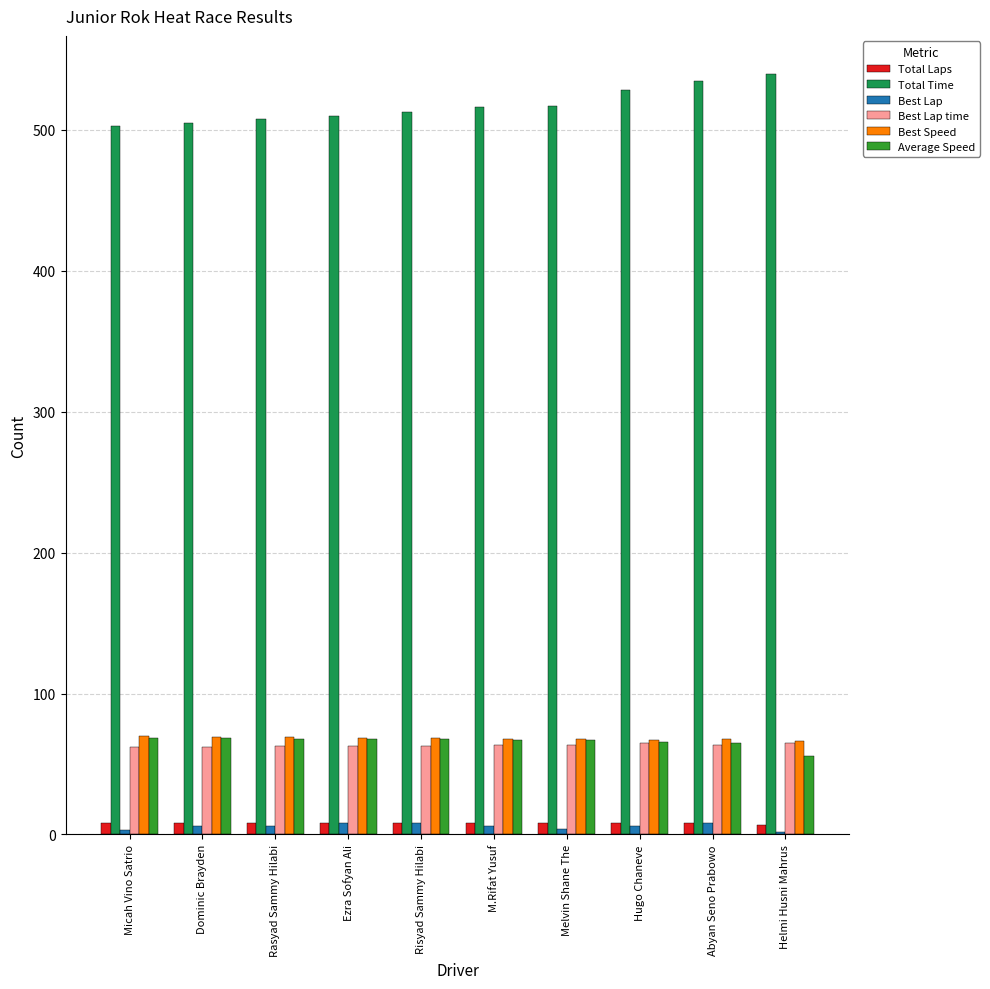

Is the value of Best Speed at Hugo Chaneve greater than the value of Total Time at Helmi Husni Mahrus?

No